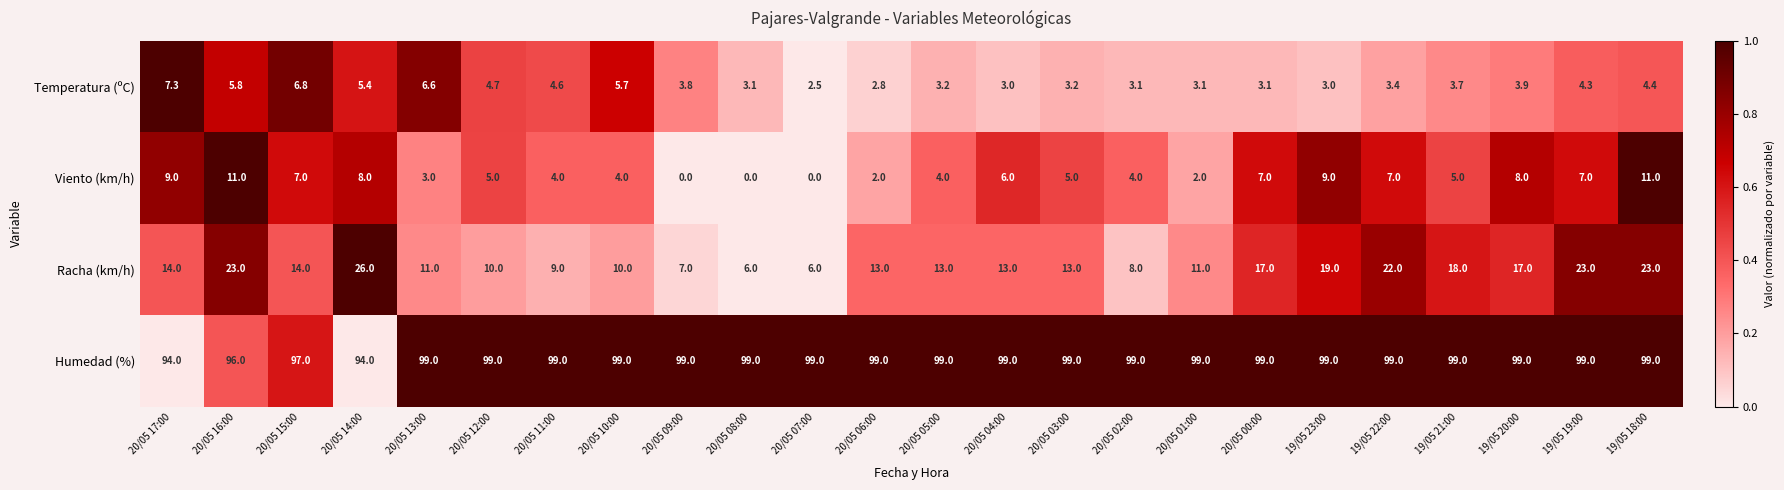

At how many categories does at least one series exceed 0?

24